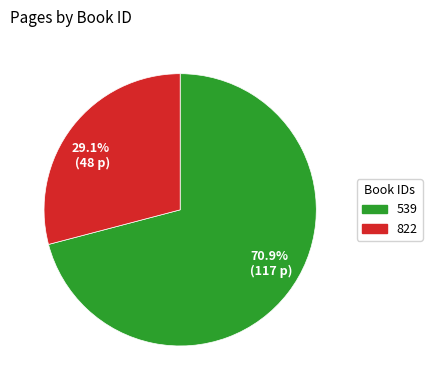

What is the majority slice?

70.9% (117 p)